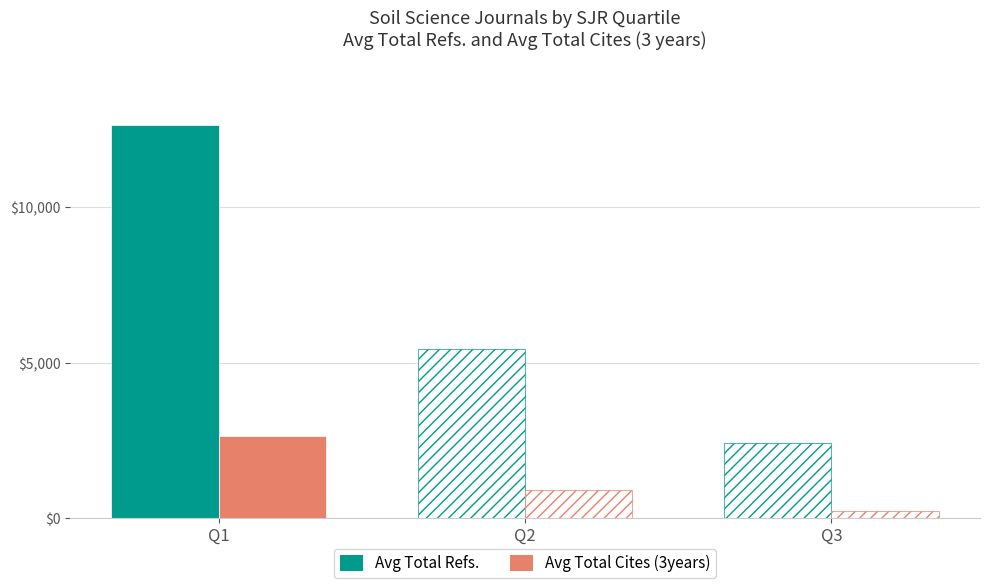

Read the Avg Total Cites (3years) value at Q2.

883.5